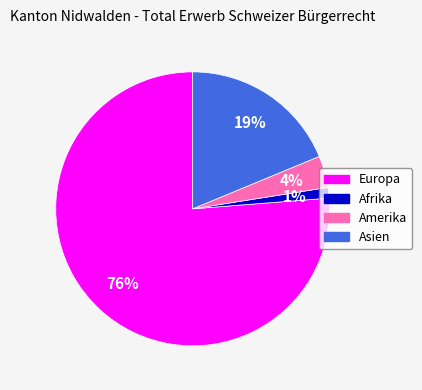

Is it true that Asien is 27% of the pie?

False